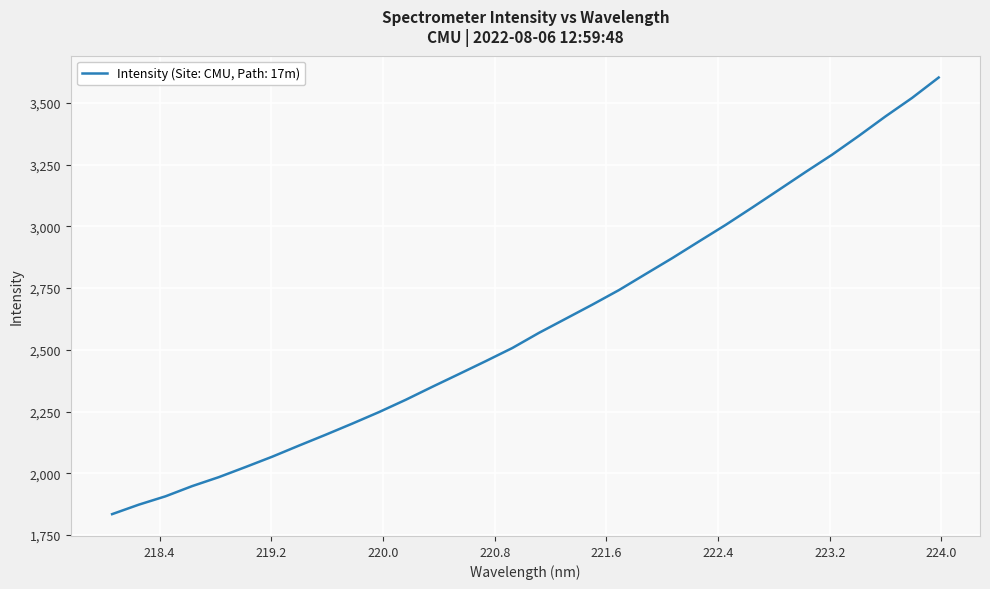

What is the smallest value displayed?

1834.6